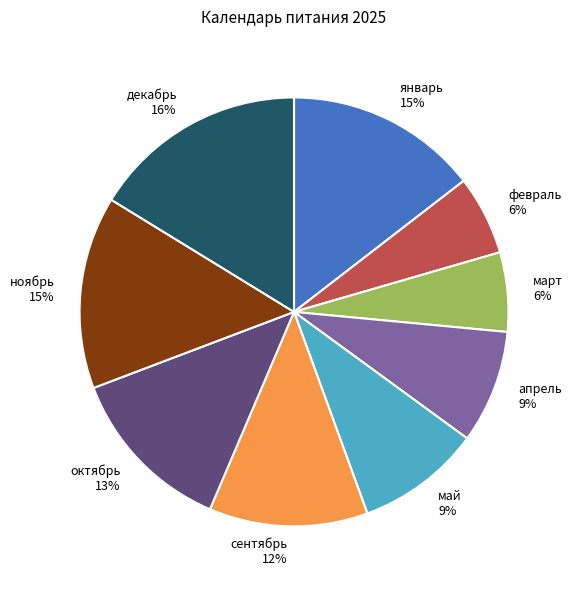

Is it true that февраль 6% is 18% of the pie?

False